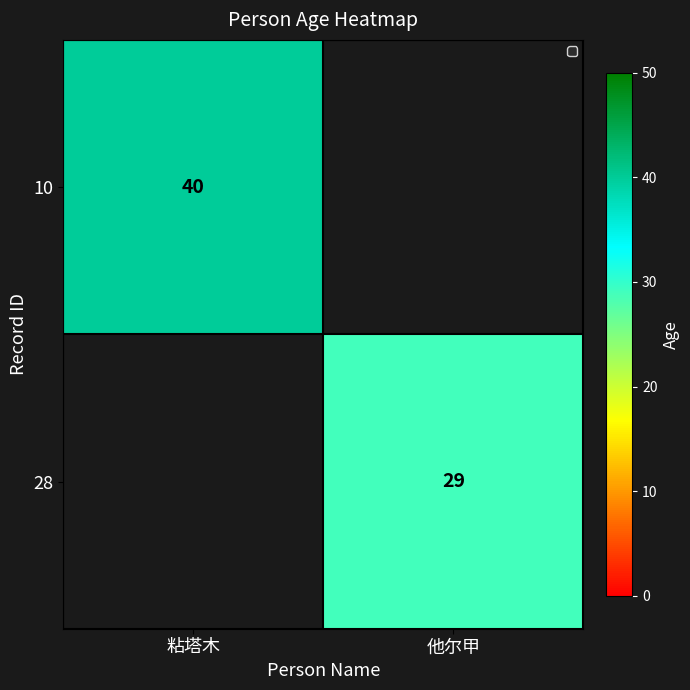

The value of 10 at 粘塔木 is 27. True or false?

False